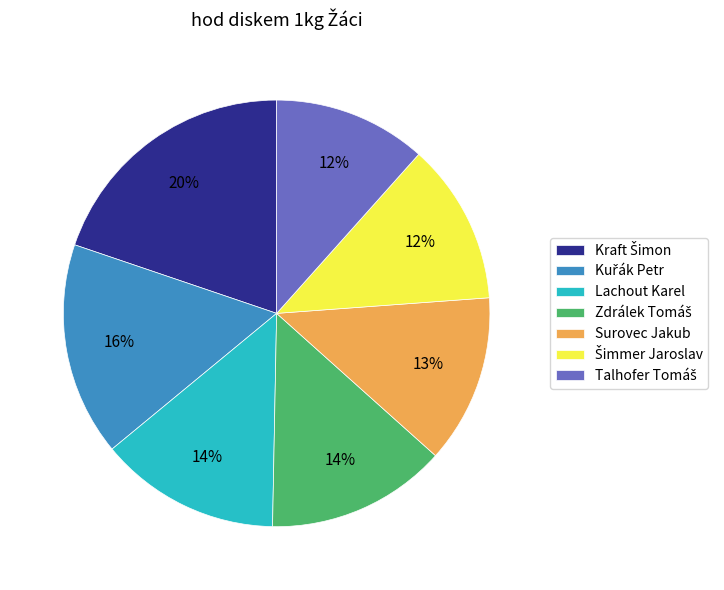

To the nearest percent, what is the average slice percentage?

14%